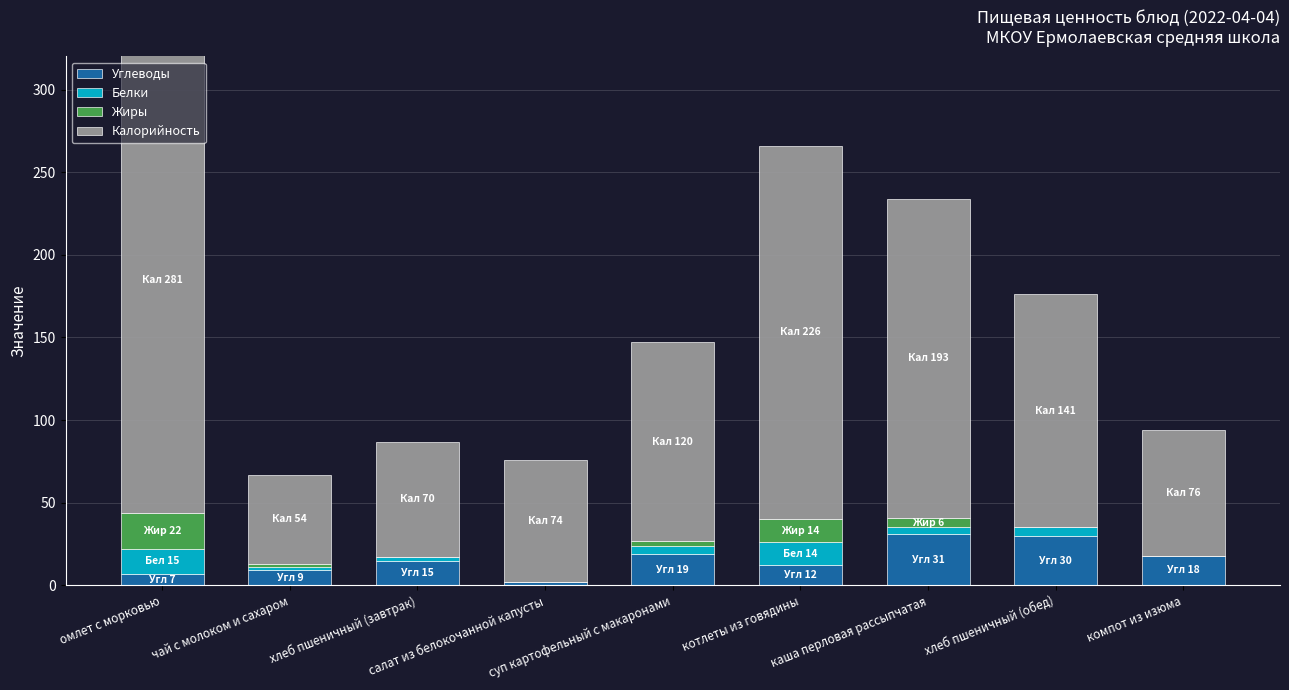

At суп картофельный с макаронами, list the series in order from largest to smallest.

Калорийность, Углеводы, Белки, Жиры